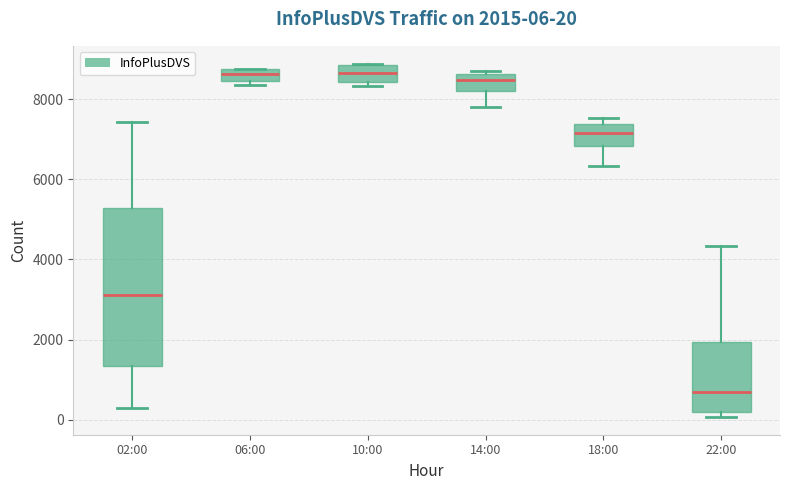

Which box's median line is the lowest?

22:00